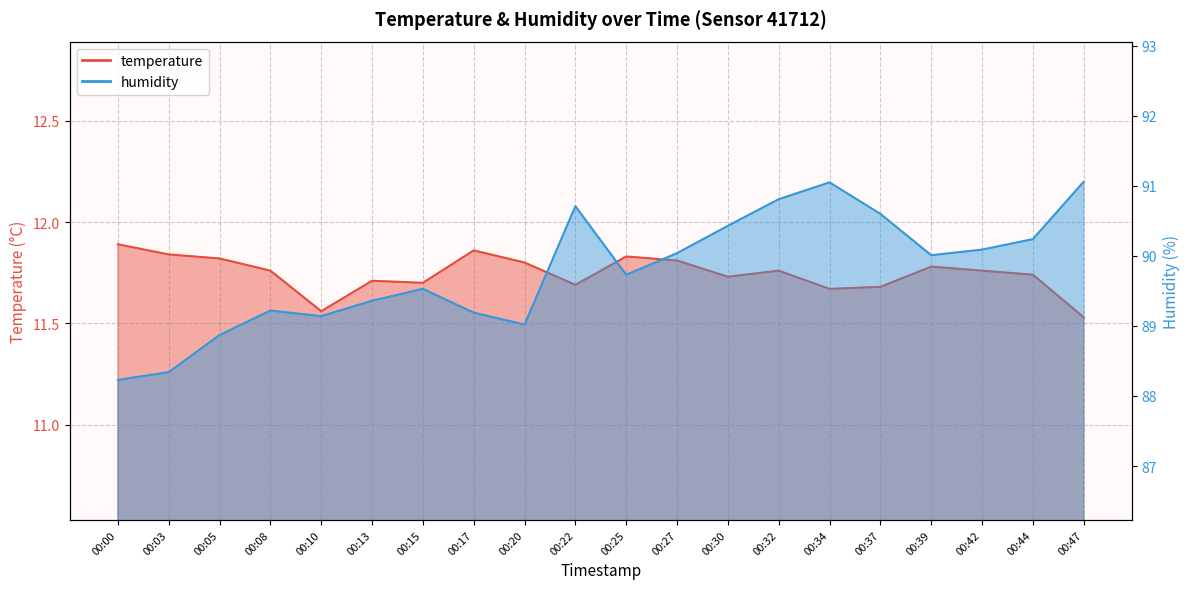

Reading right to left, extract all data points from this chart.

temperature: 00:47=11.5	00:44=11.7	00:42=11.8	00:39=11.8	00:37=11.7	00:34=11.7	00:32=11.8	00:30=11.7	00:27=11.8	00:25=11.8	00:22=11.7	00:20=11.8	00:17=11.9	00:15=11.7	00:13=11.7	00:10=11.6	00:08=11.8	00:05=11.8	00:03=11.8	00:00=11.9
humidity: 00:47=91.1	00:44=90.2	00:42=90.1	00:39=90.0	00:37=90.6	00:34=91.0	00:32=90.8	00:30=90.4	00:27=90.0	00:25=89.7	00:22=90.7	00:20=89.0	00:17=89.2	00:15=89.5	00:13=89.4	00:10=89.1	00:08=89.2	00:05=88.9	00:03=88.3	00:00=88.2